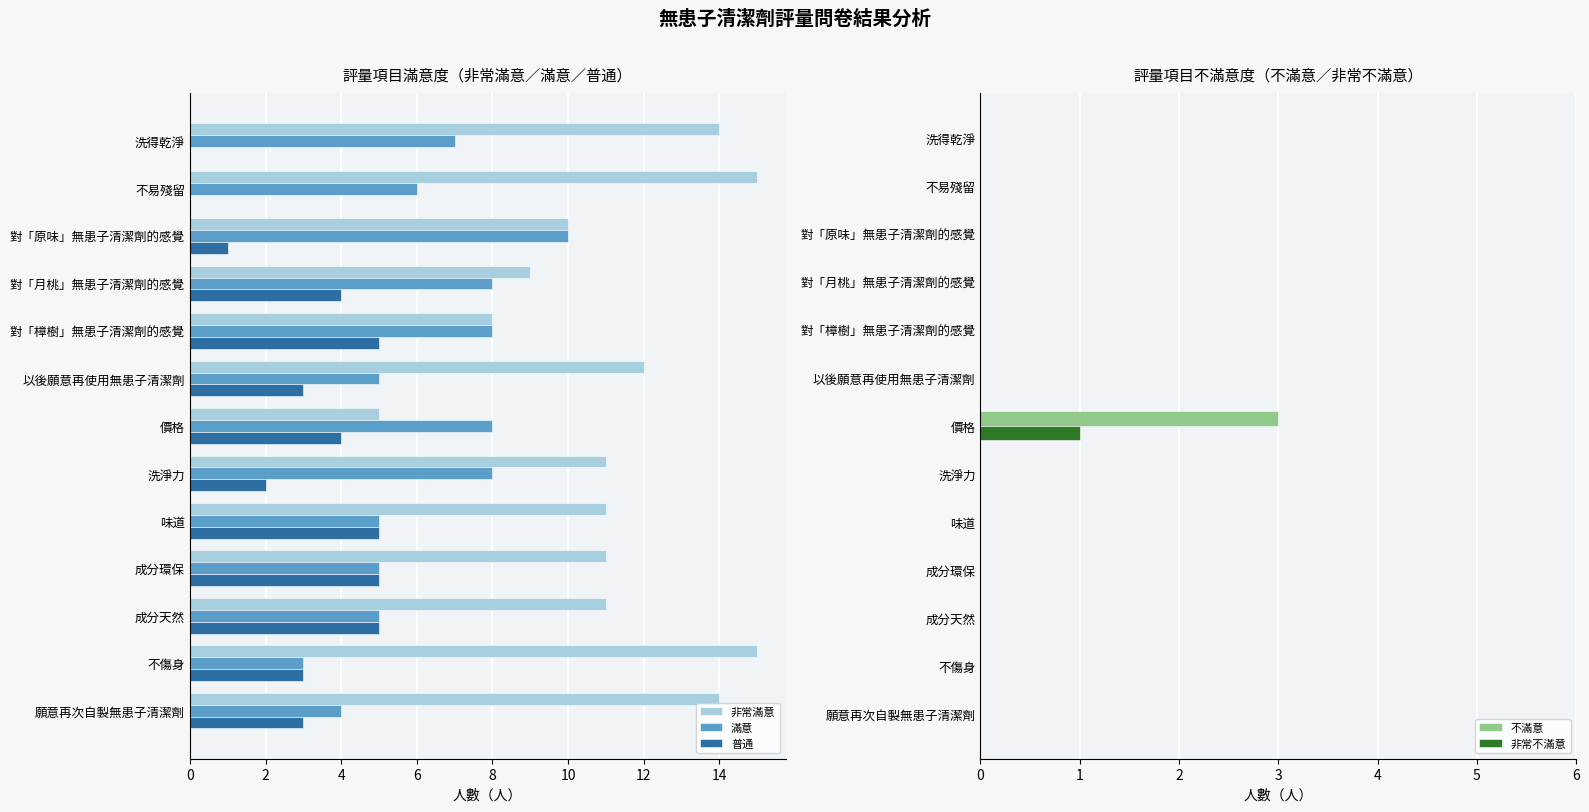

Count the number of categories in the chart.

13